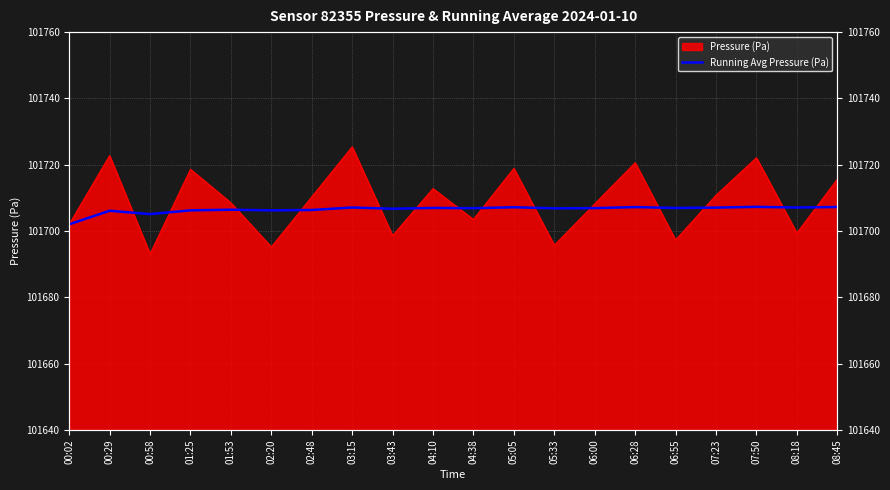

Where does the data first go above 101706?

00:29